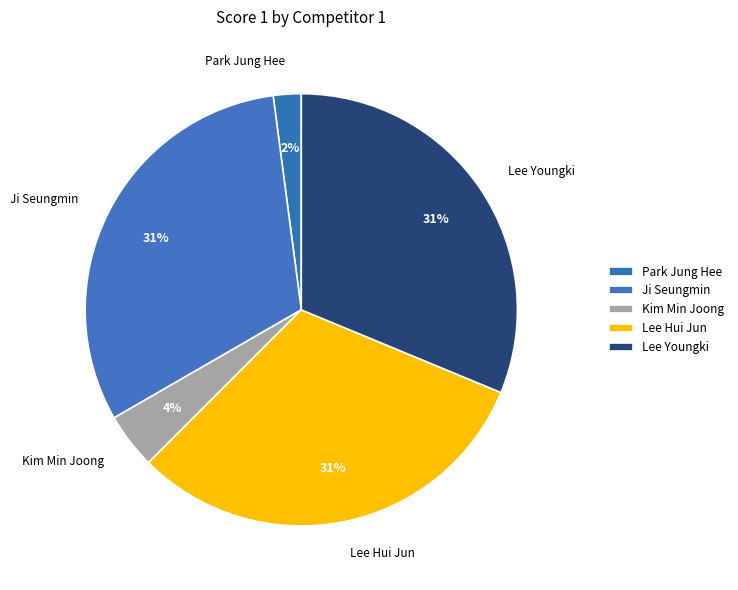

How many slices are in this pie chart?

5